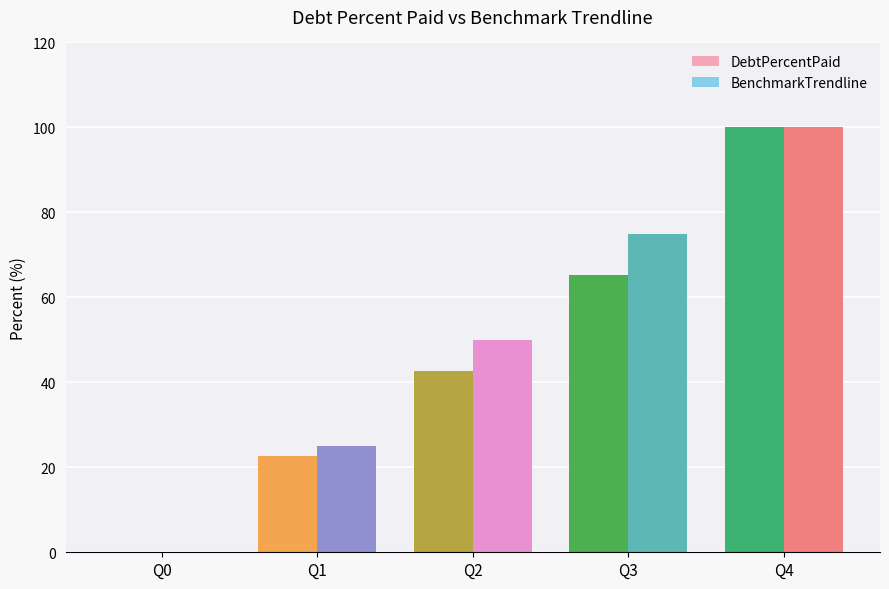

The value of BenchmarkTrendline at Q0 is 0.0. True or false?

True